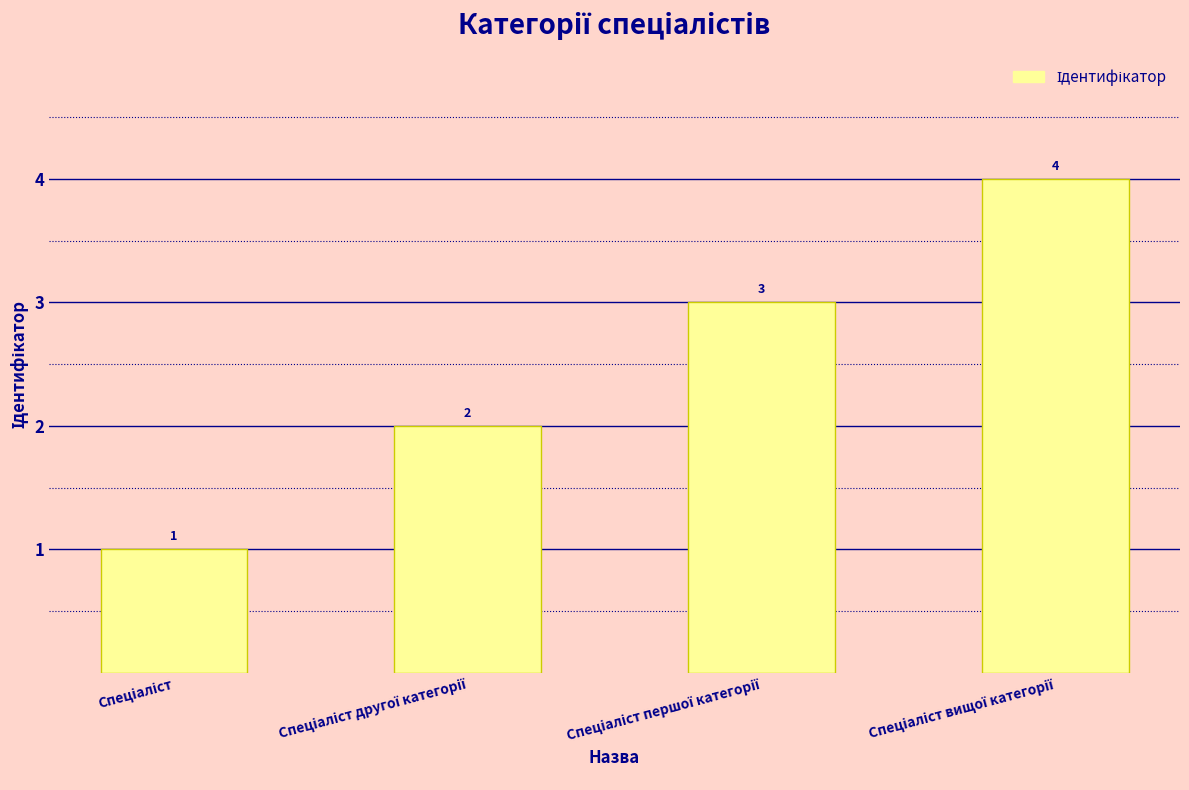

What is the value of the 3rd bar from the left?

3